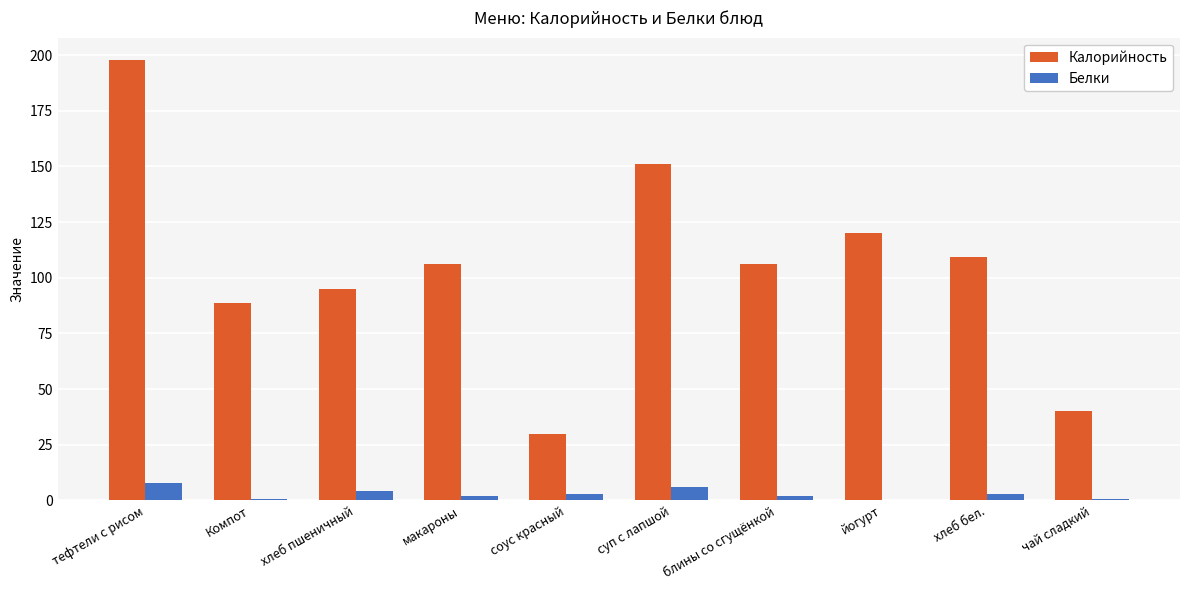

The Белки series shows 6.1 at суп с лапшой. True or false?

True